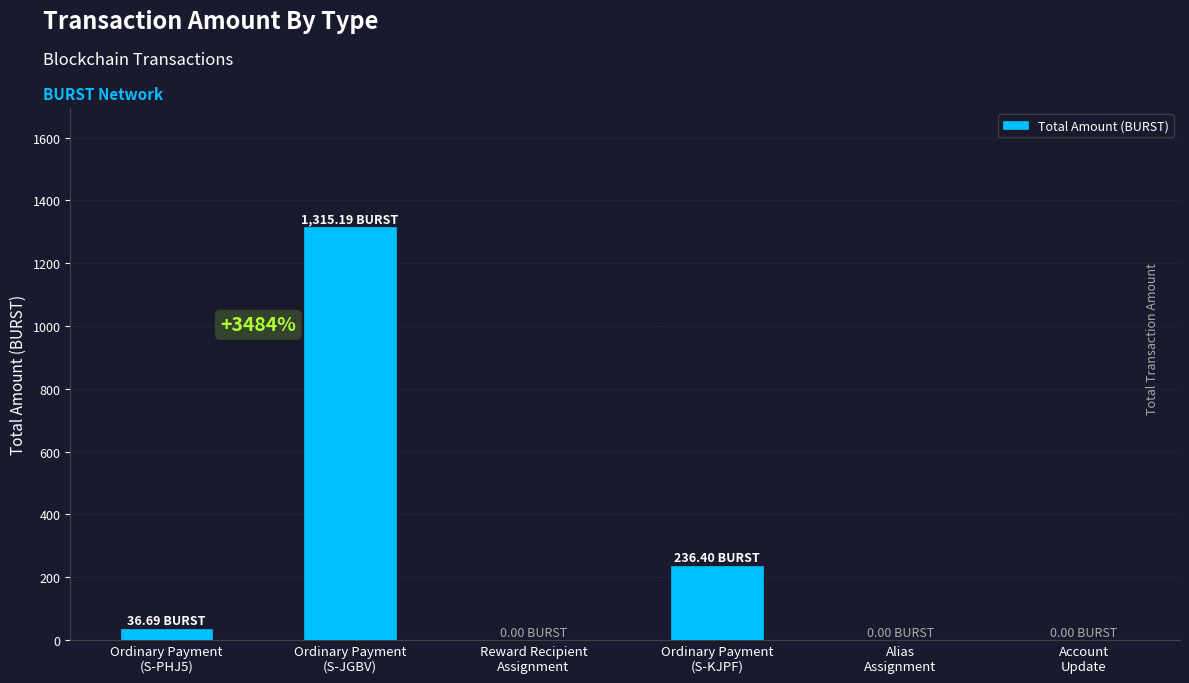

What is the sum of all values?

1588.3